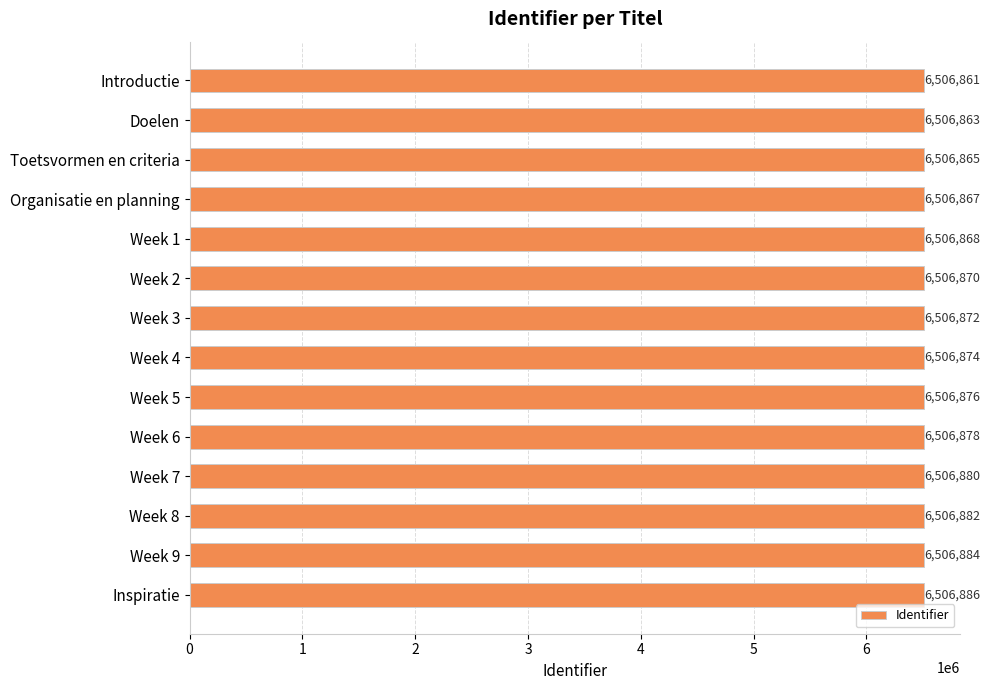

How many distinct data groups are displayed?

1